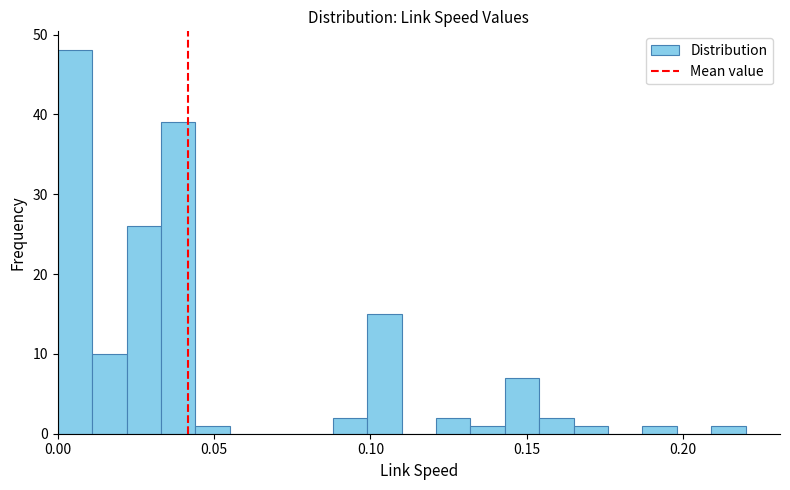

Around what value on the x-axis is the tallest bar? Give the approximate position of its centre, as read against the axis.

0.005